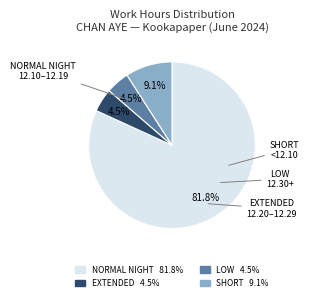

Is there any slice that represents more than half of the pie?

Yes